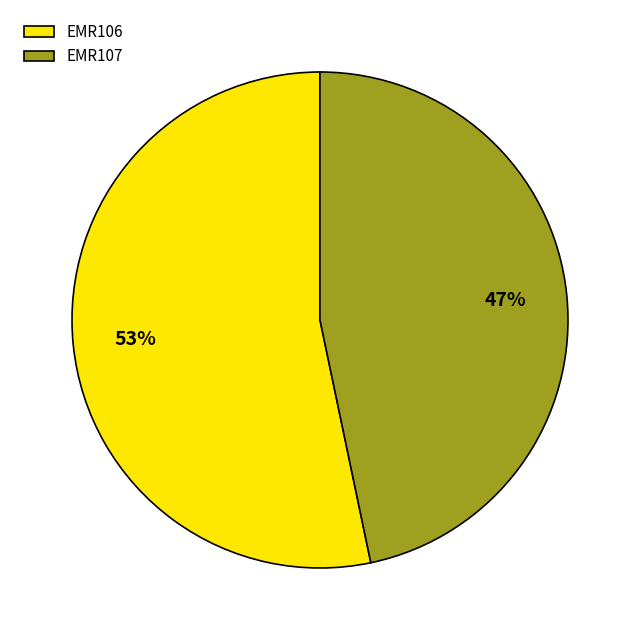

To the nearest percent, what is the average slice percentage?

50%